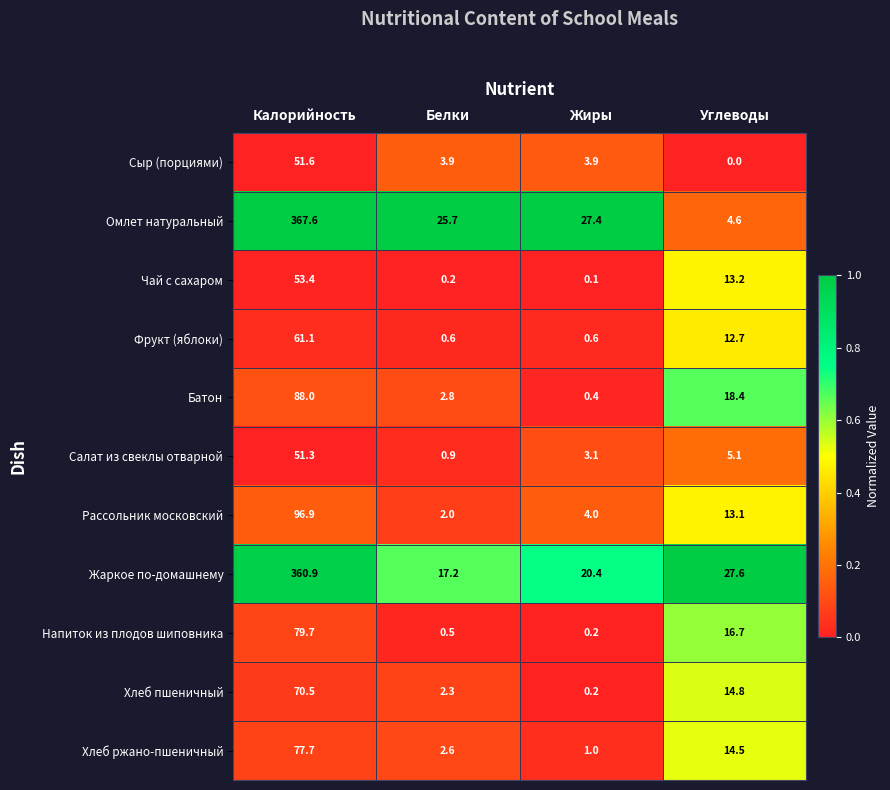

At how many categories does at least one series exceed 0?

4